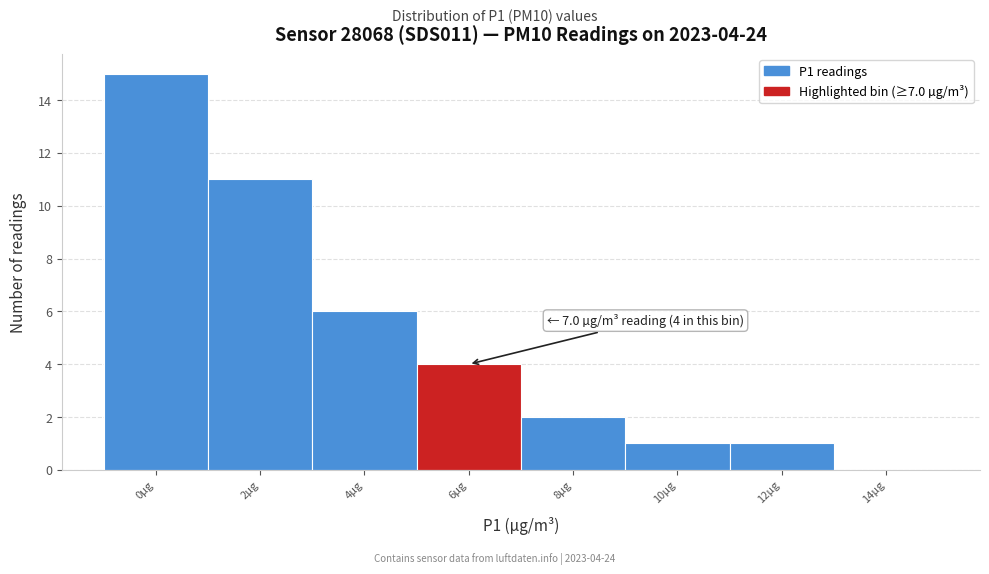

Reading left to right, transcribe all the data shown in this chart.

0µg=15	2µg=11	4µg=6	6µg=4	8µg=2	10µg=1	12µg=1	14µg=0